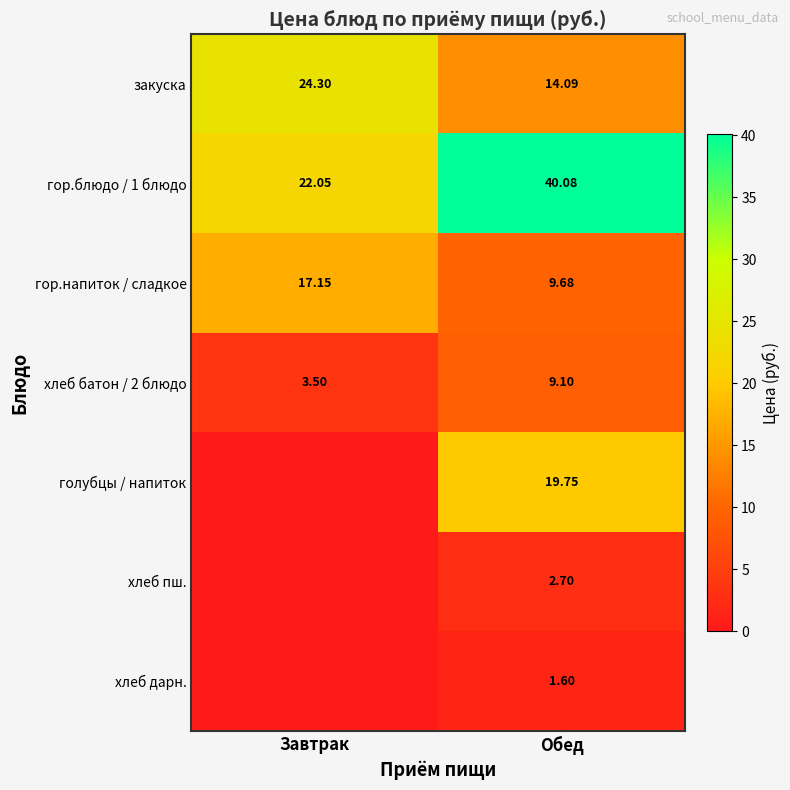

At how many categories does at least one series exceed 36?

1